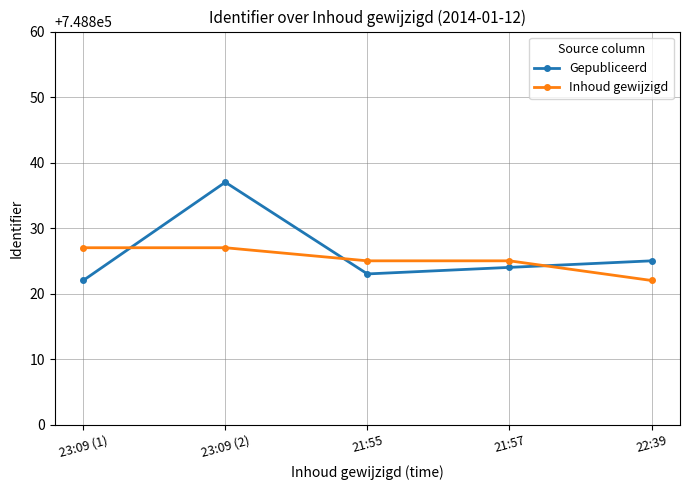

What is the minimum value for Inhoud gewijzigd?

748822